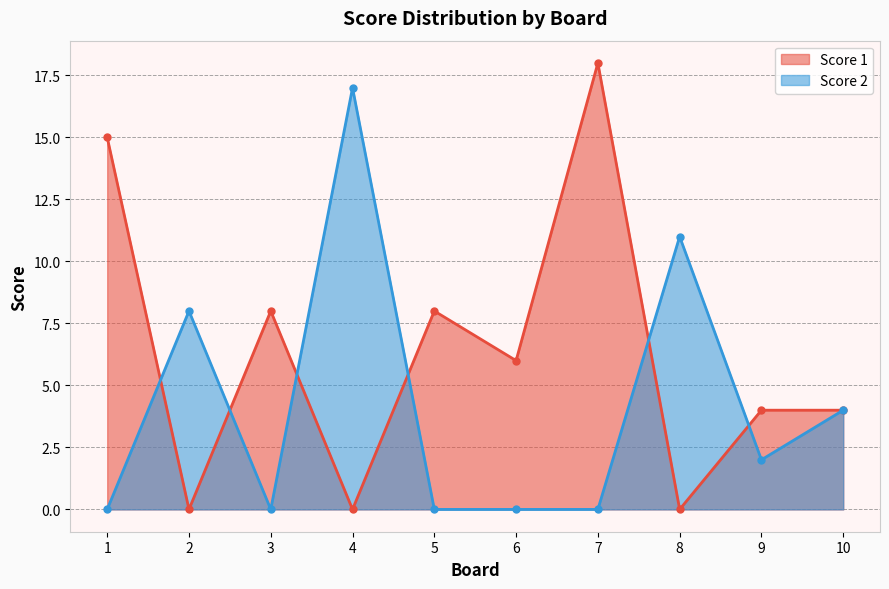

What is the difference between the highest and lowest values at 2?

8